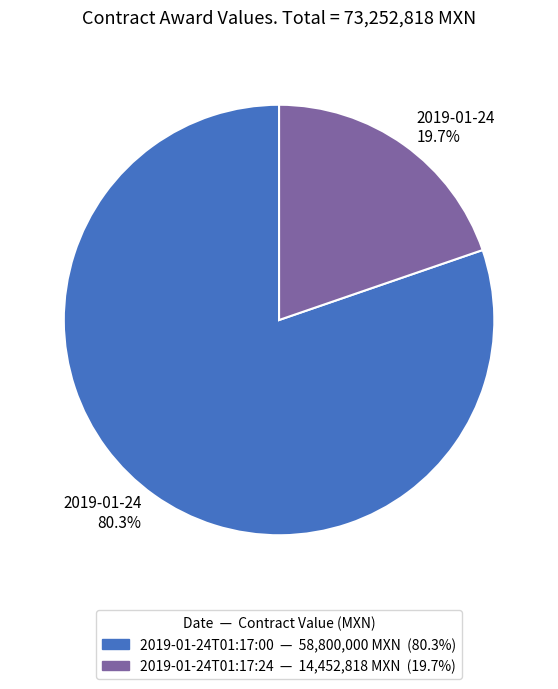

Count the number of slices in the pie.

2